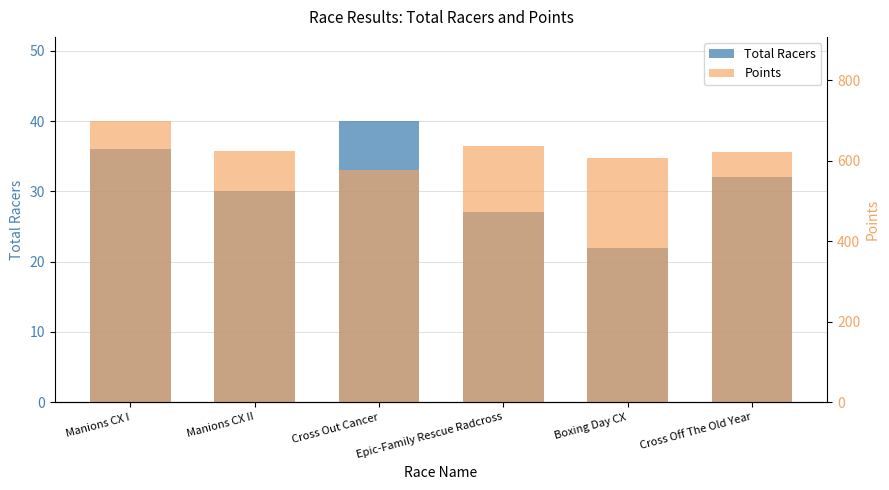

Which category has the lowest value in the Points series?

Cross Out Cancer